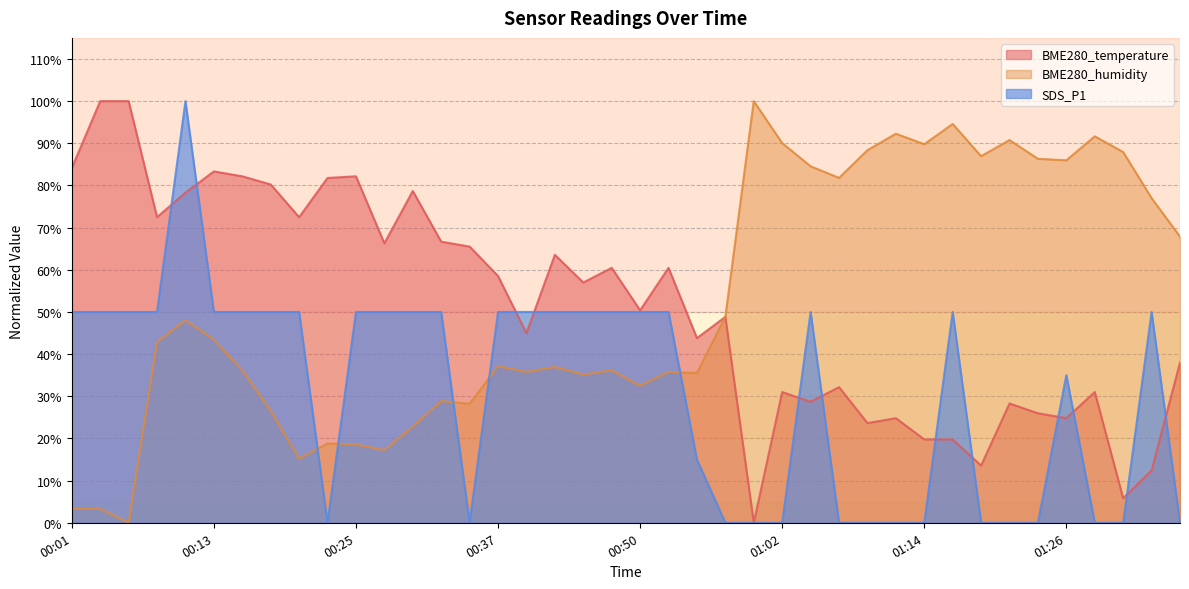

How many values in the BME280_humidity series exceed 42?

20